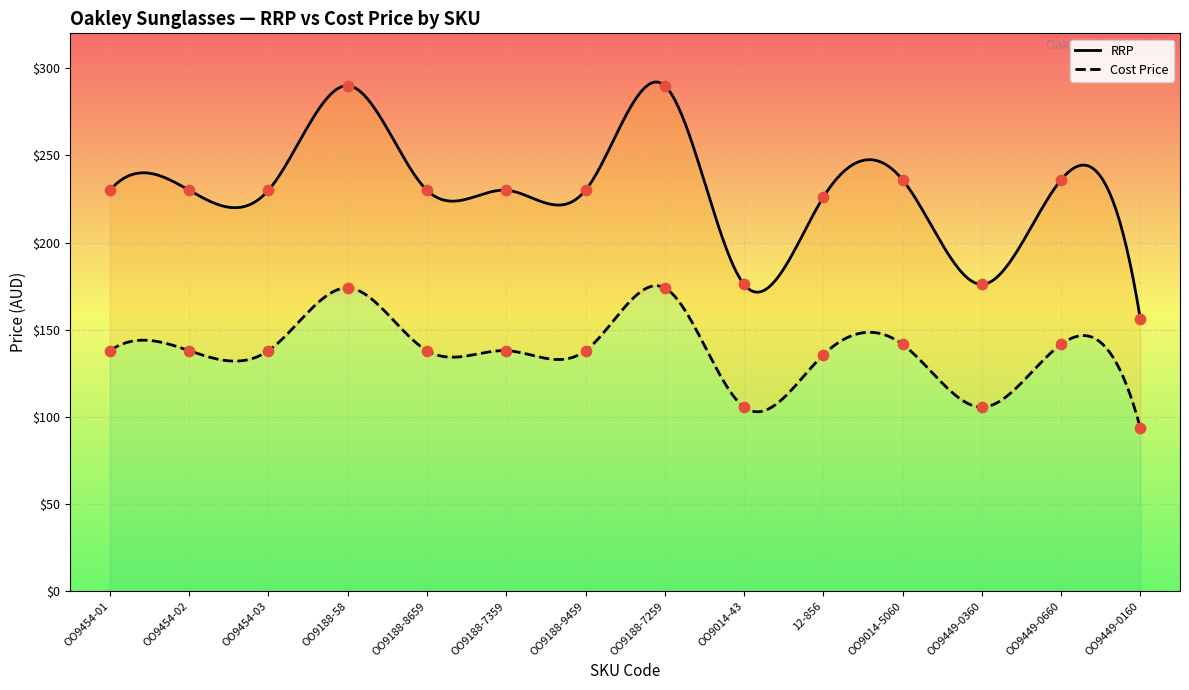

At how many categories does at least one series exceed 241?

2